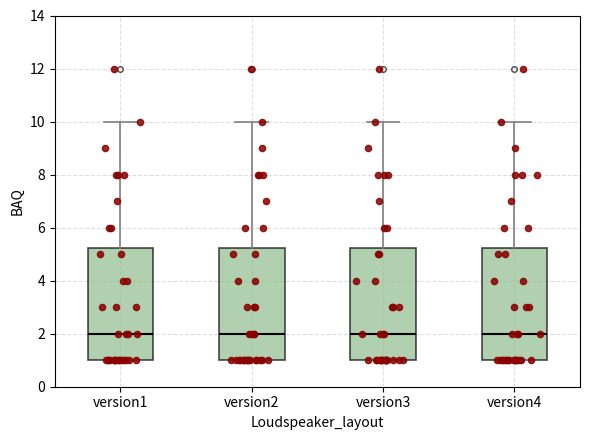

Where is the upper edge of the box for version2 on the y-axis? The values are not printed on the chart, so give them approximately, as read against the axis.

5.2